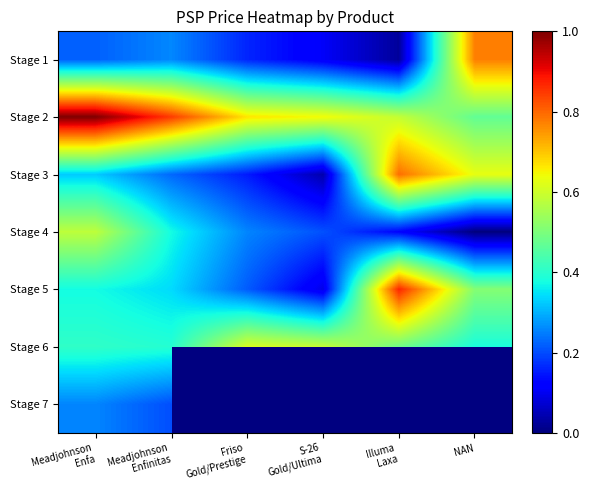

Is the value of Stage 5 at Meadjohnson Enfa greater than the value of Stage 7 at S-26 Gold/Ultima?

No